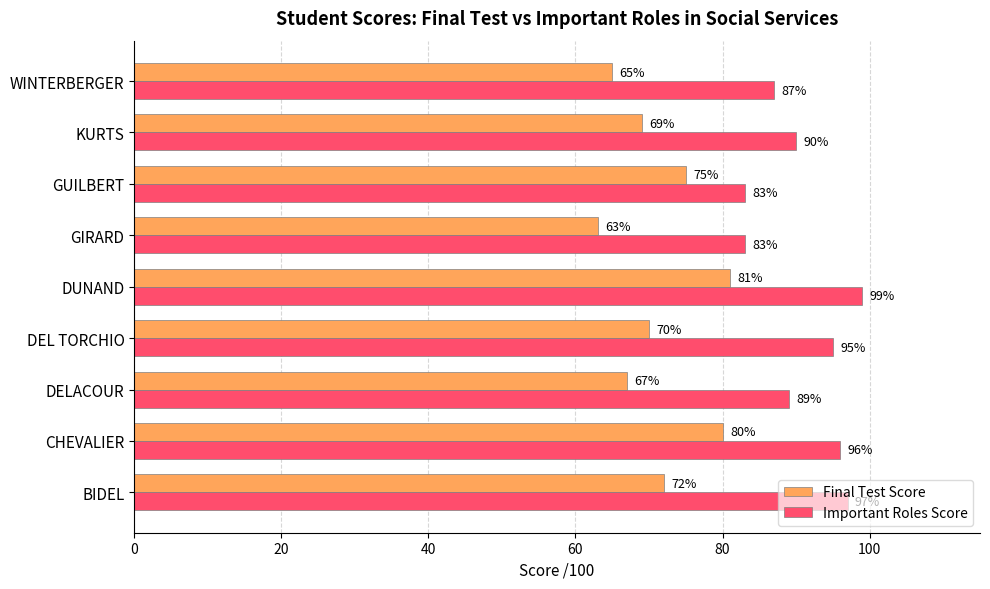

Which series has the widest spread of values?

Final Test Score